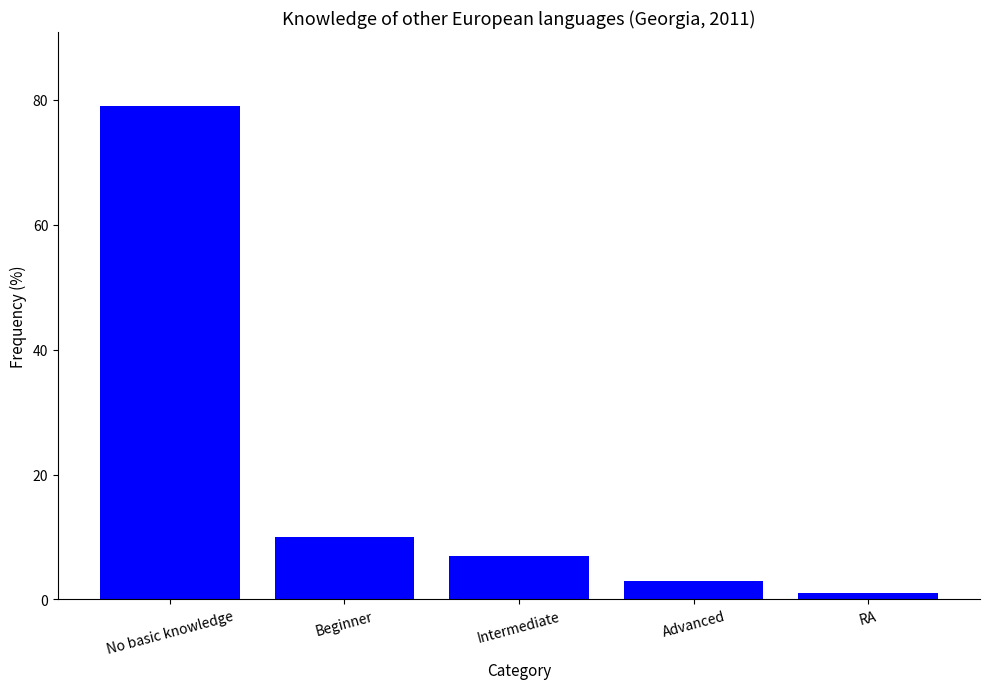

What is the average value?

20